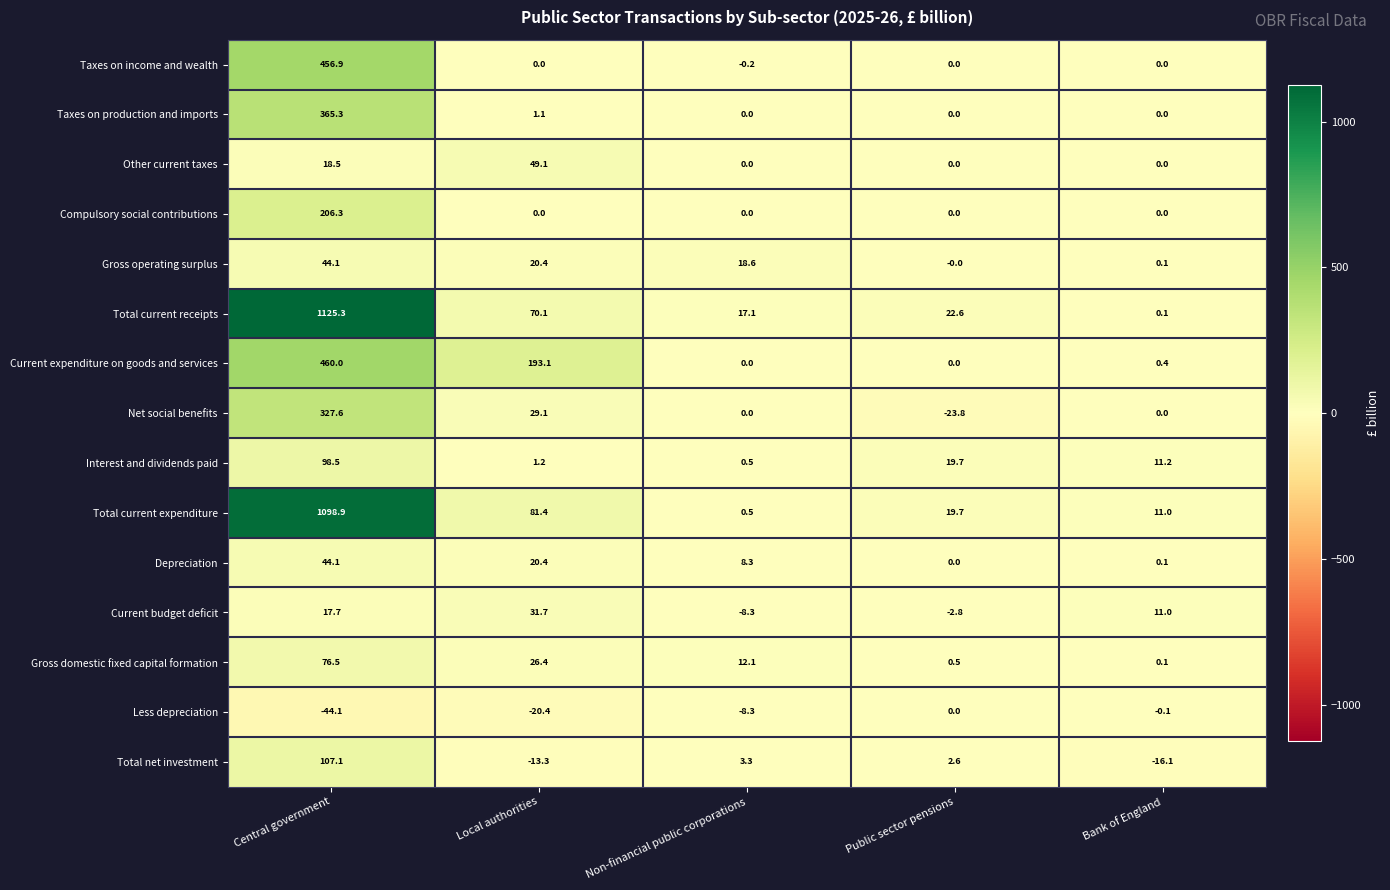

How many values in Taxes on income and wealth are below zero?

1